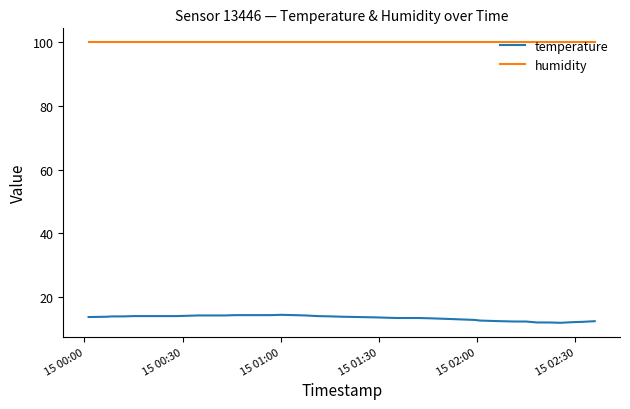

What is the minimum value for temperature?

12.0